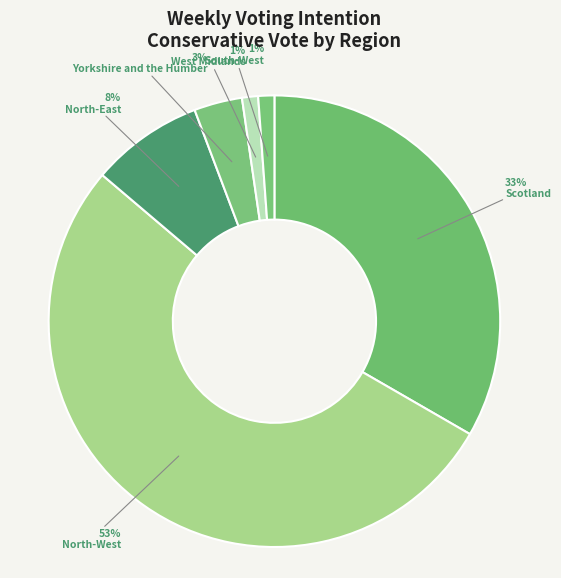

Which category accounts for the majority?

North-West